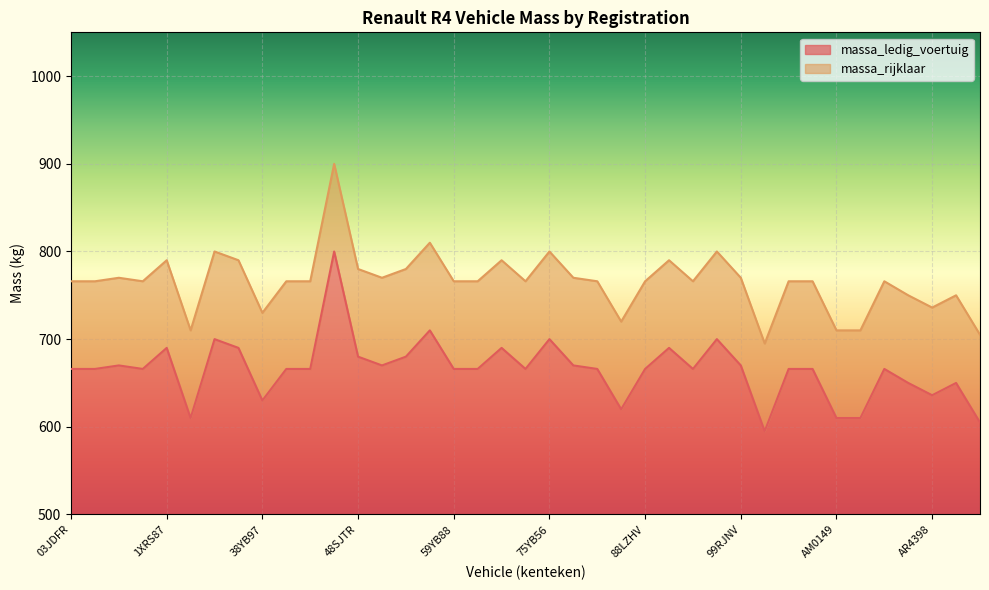

The value of massa_ledig_voertuig at 48SJTR is 1214. True or false?

False